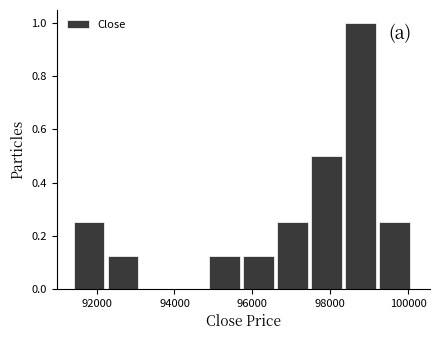

Reading left to right, list every bar in this chart as the range it spans on the x-axis followed by its height. Neither the bar edges nor the heights are printed on the chart, so give them approximately, as read against the axes.

91400 to 92200: 0.26
92200 to 93200: 0.12
93200 to 94000: 0
94000 to 94800: 0
94800 to 95800: 0.12
95800 to 96600: 0.12
96600 to 97600: 0.26
97600 to 98400: 0.50
98400 to 99200: 1.00
99200 to 100200: 0.26